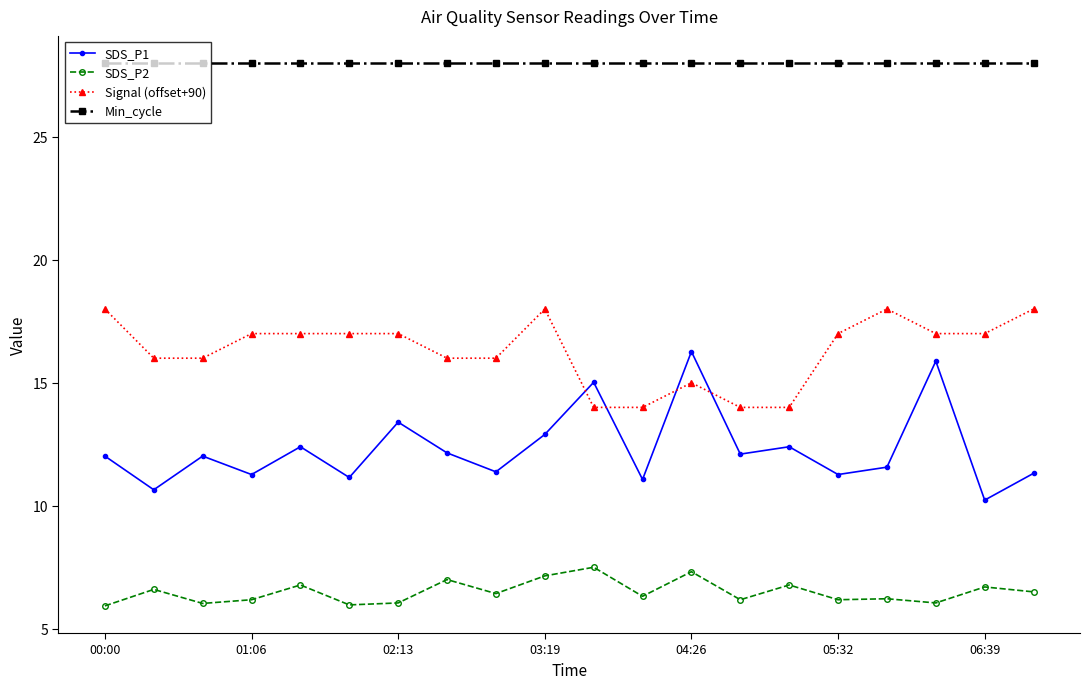

What is the sum of all Min_cycle values?

560.0